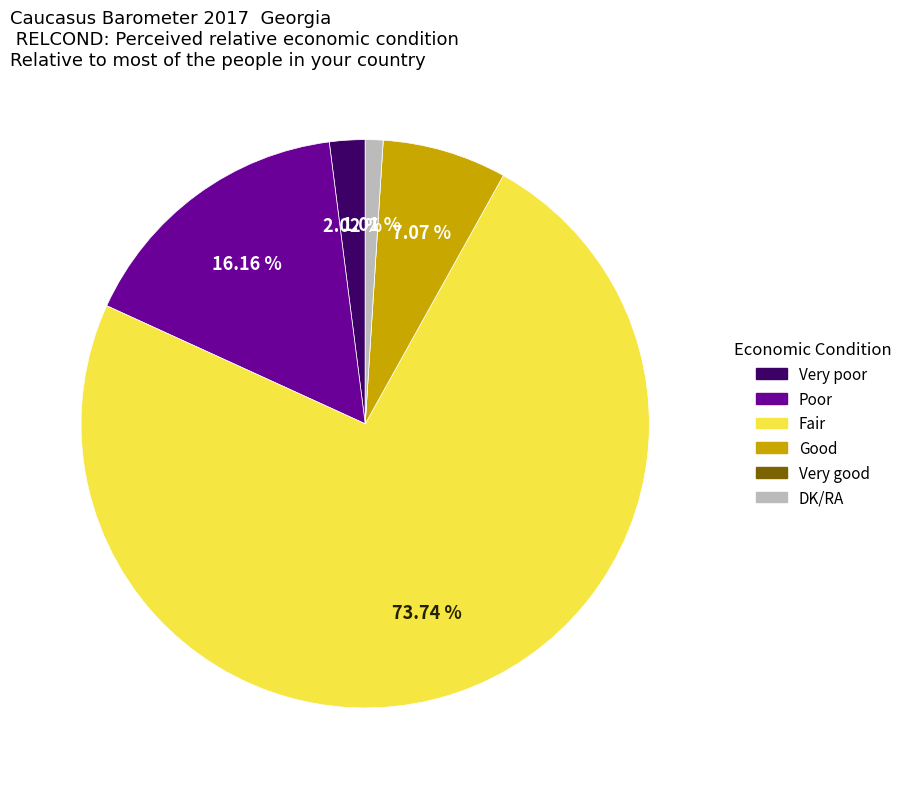

To the nearest percent, what portion does DK/RA represent?

1%